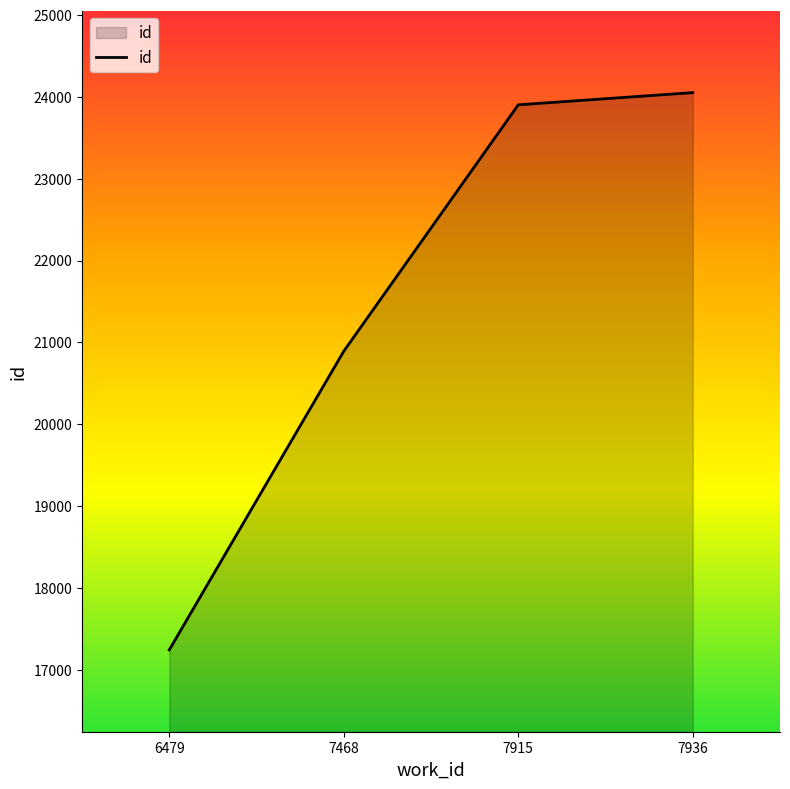

How many lines are shown in the chart?

1